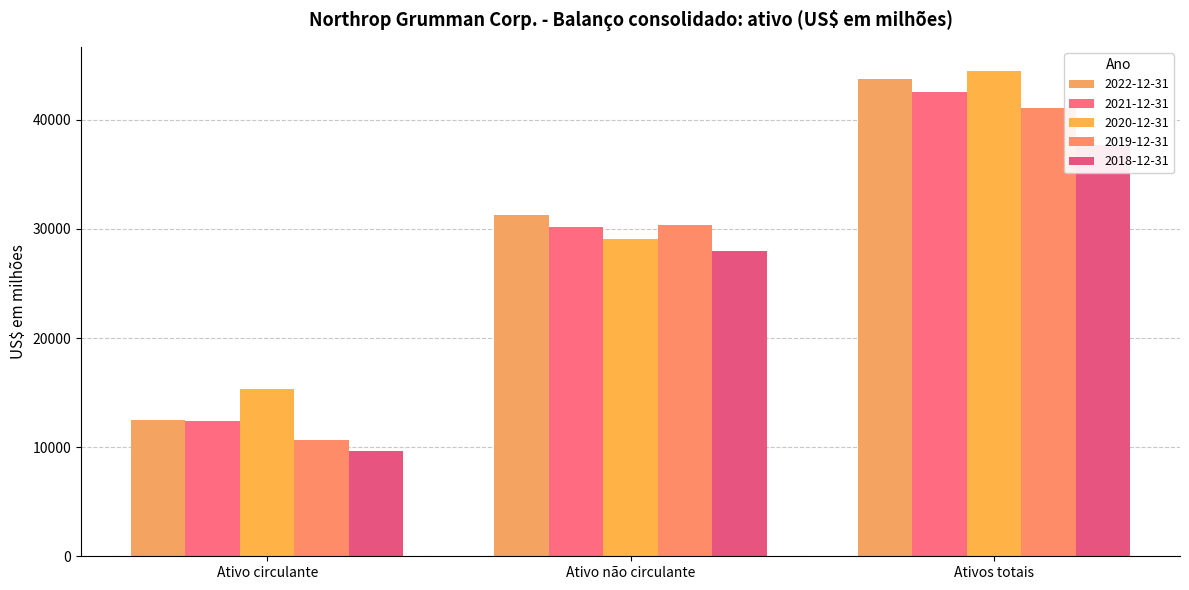

Where is 2018-12-31 nearest to the value 23666?

Ativo não circulante